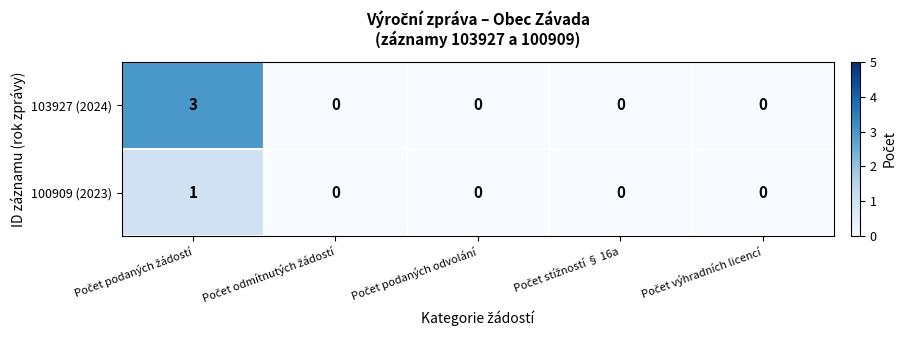

What is the greatest value displayed?

3